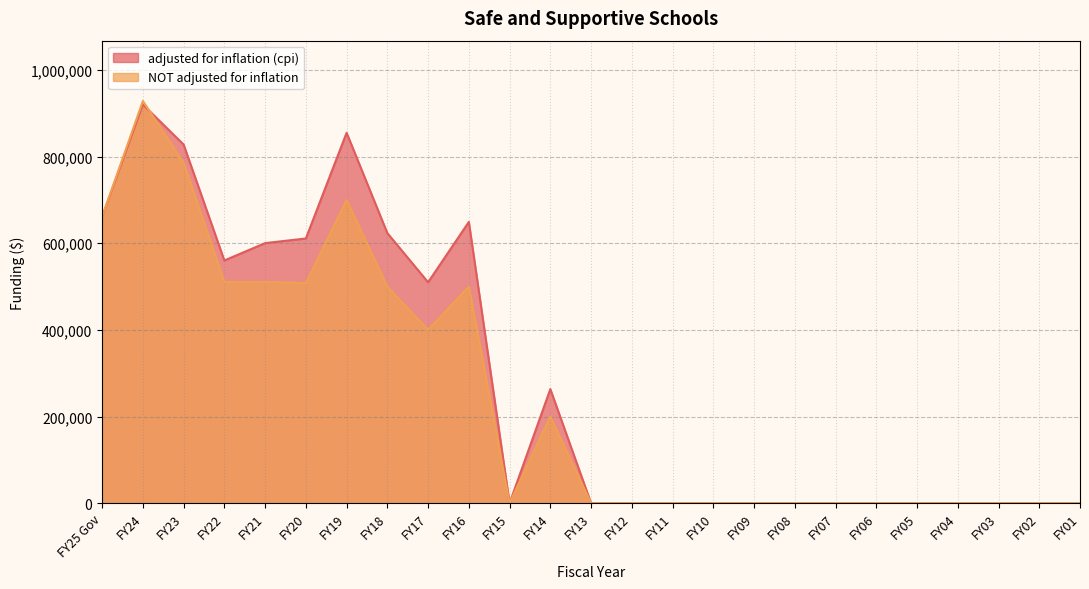

Which category has the lowest value across all series?

FY15